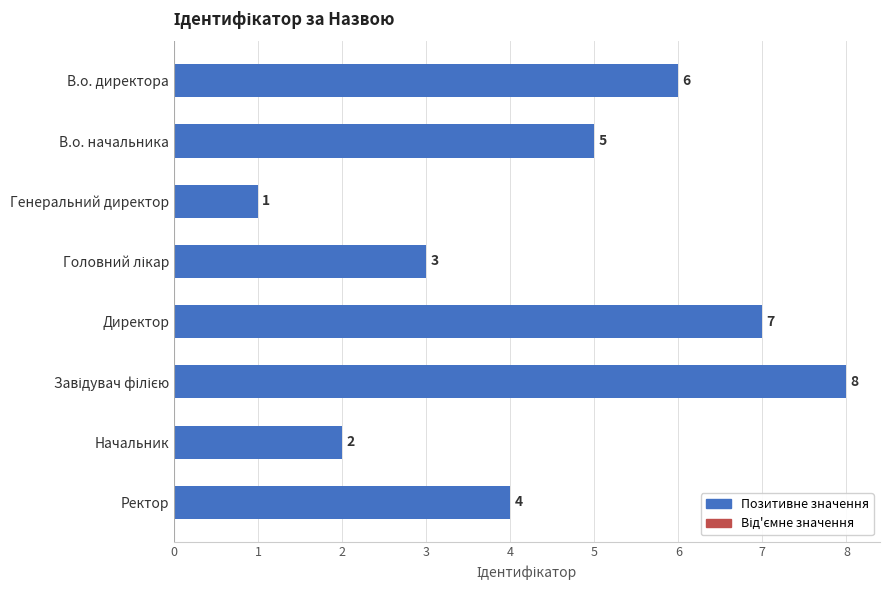

The chart shows a value of 5 at В.о. начальника. True or false?

True